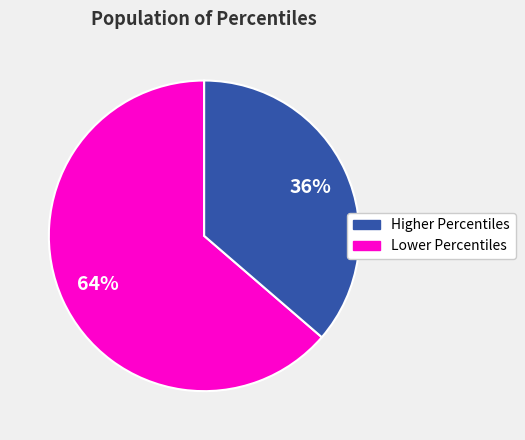

How many slices are in this pie chart?

2